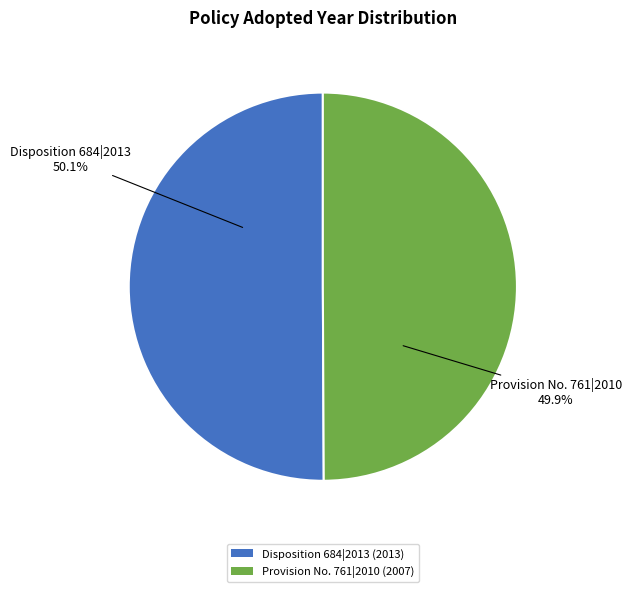

To the nearest percent, what percentage of the pie is Provision No. 761|2010?

50%